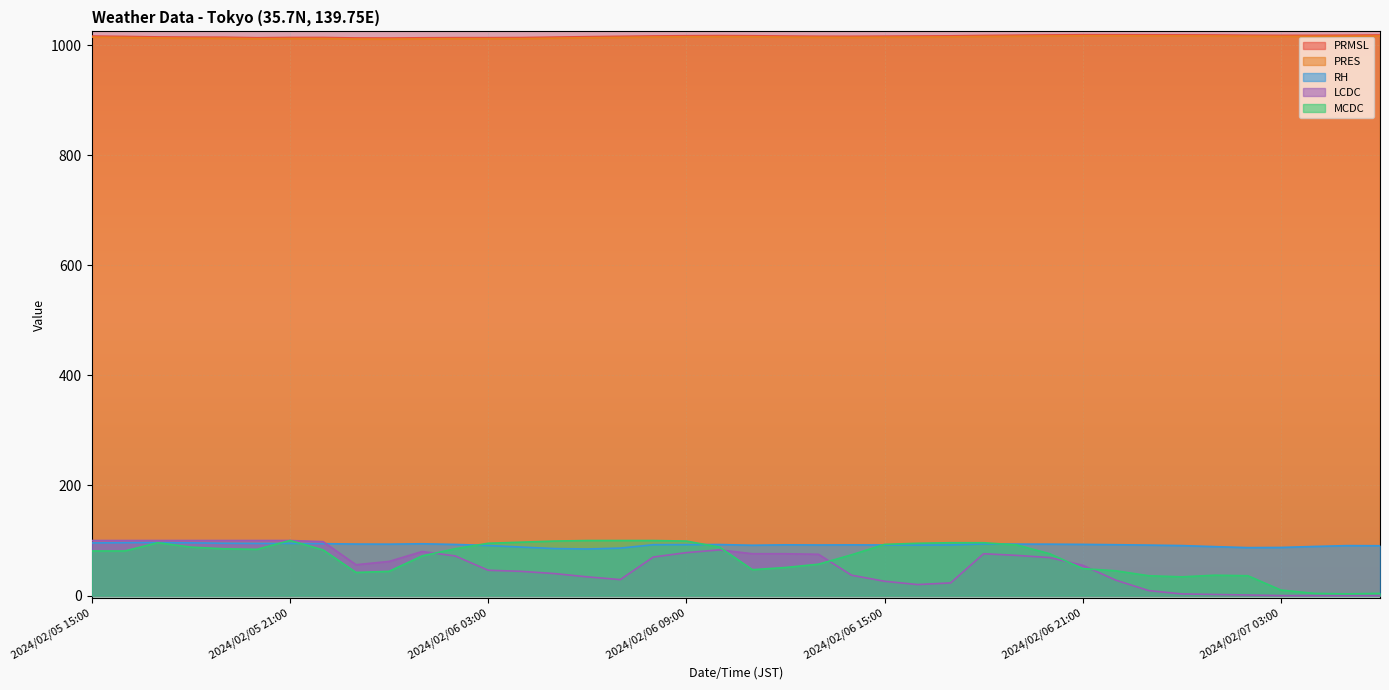

Where is MCDC nearest to the value 51?

2024/02/06 12:00